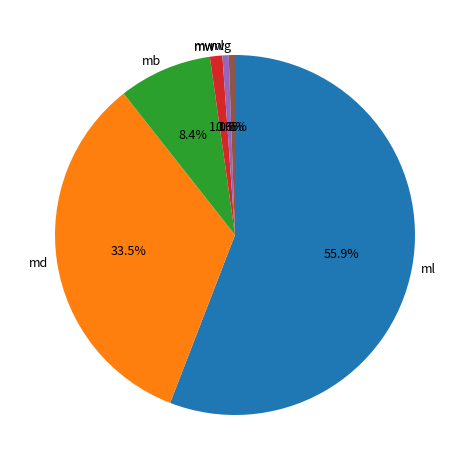

What is the largest slice in the pie chart?

ml